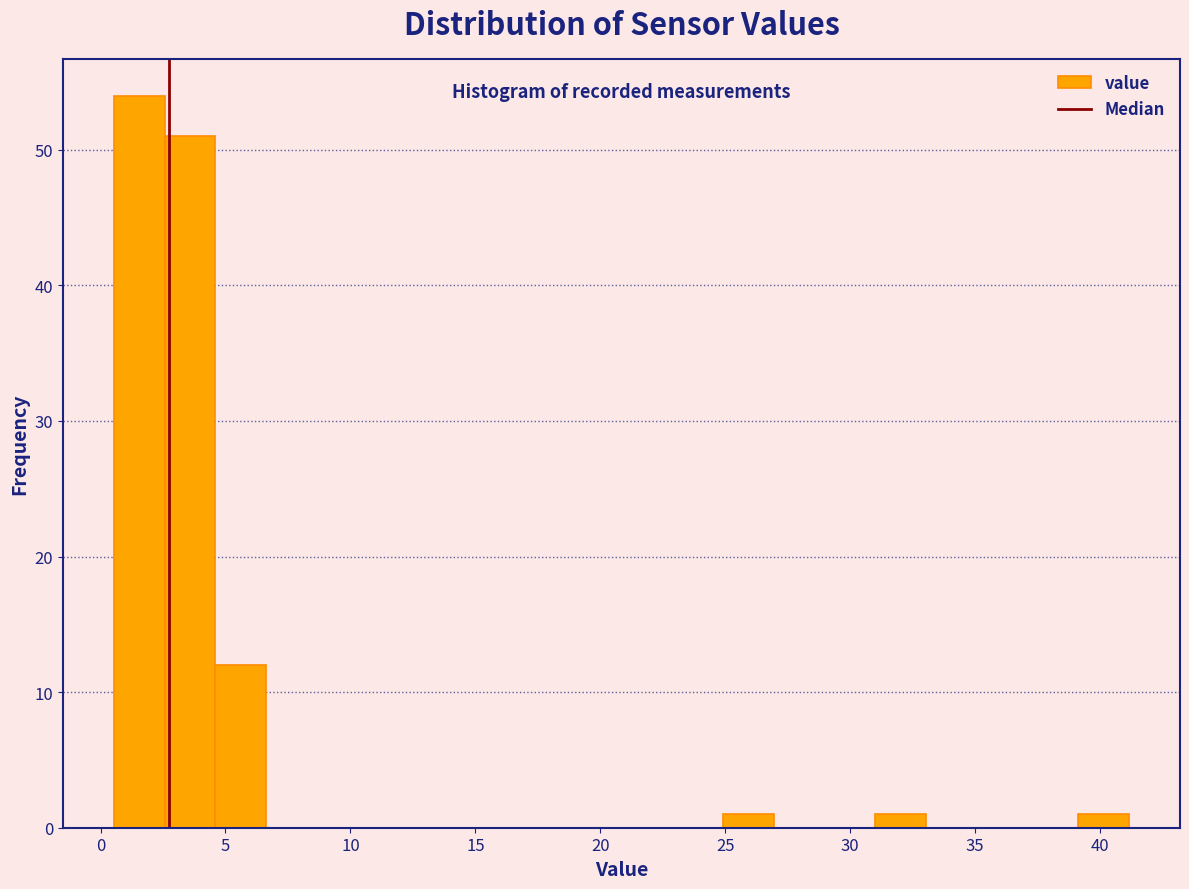

Which range on the x-axis has the tallest bar?

0.5 to 2.5